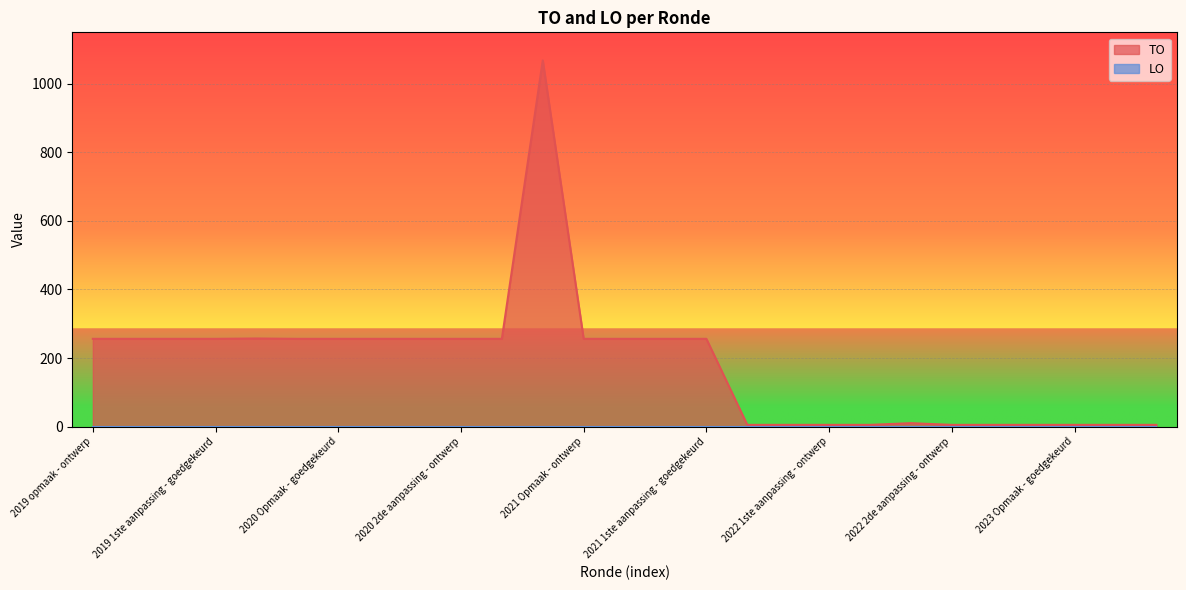

What is the label of the 8th point from the left?

2020 1ste aanpassing - ontwerp